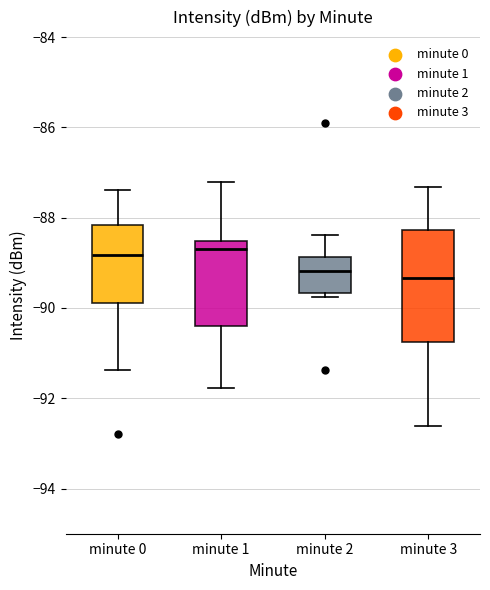

Where is the lower edge of the box for minute 2 on the y-axis? The values are not printed on the chart, so give them approximately, as read against the axis.

-89.6